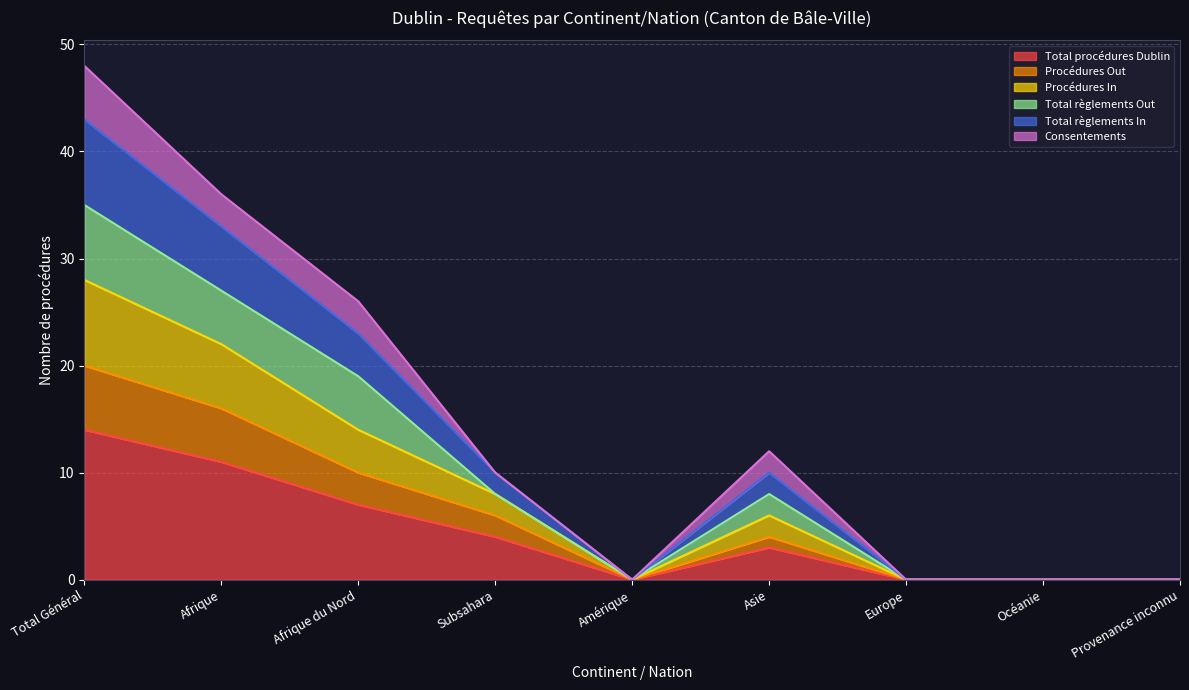

At which label does Procédures Out first exceed 4?

Total Général